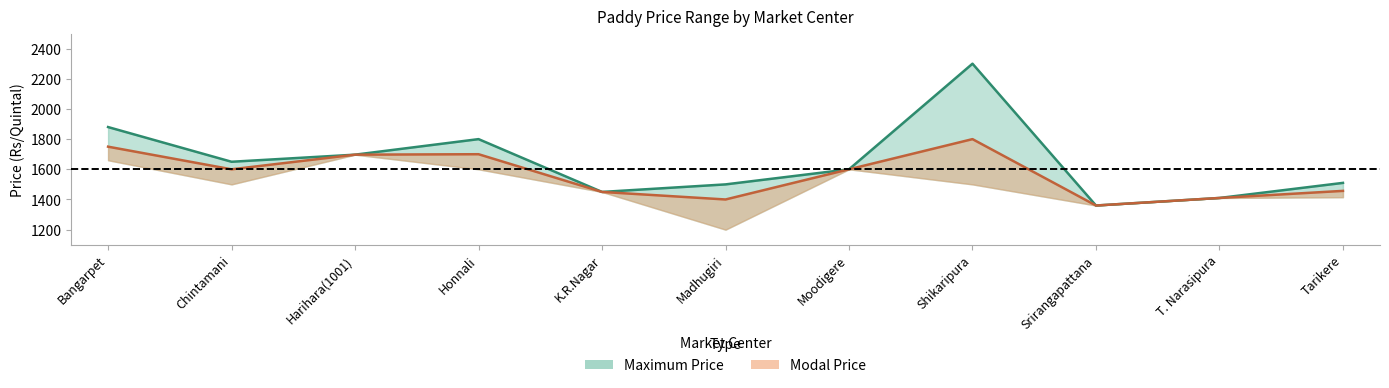

Count the number of data series in this chart.

2